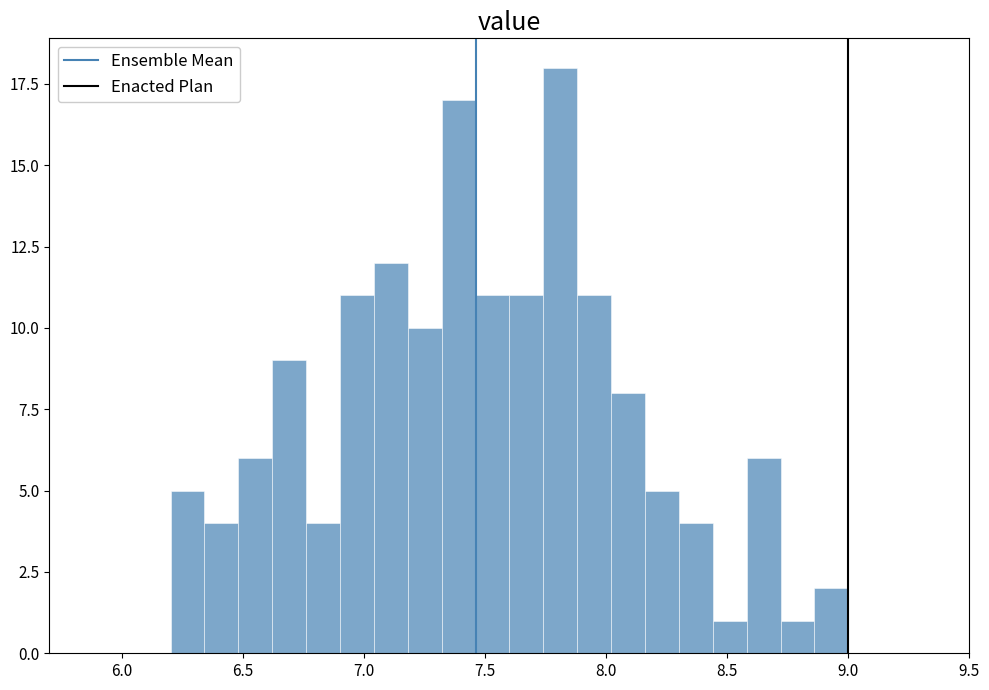

Read against the x-axis, roughly where is the centre of the tallest bar?

7.80